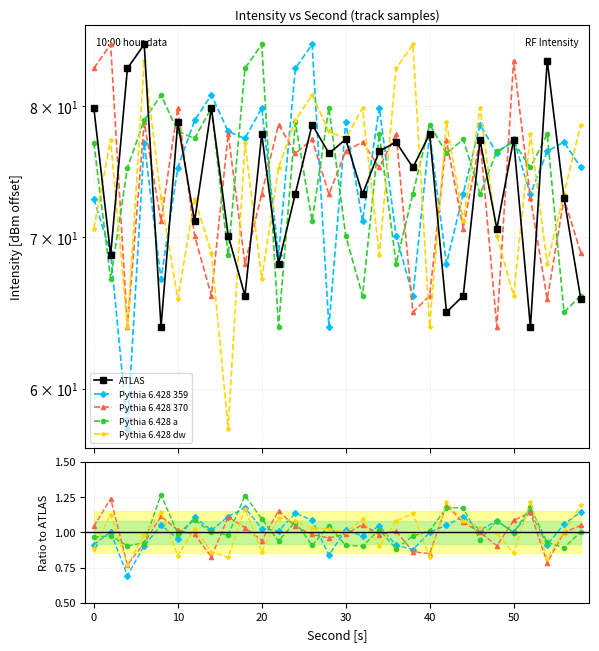

The ATLAS series shows 131.4 at 40. True or false?

False